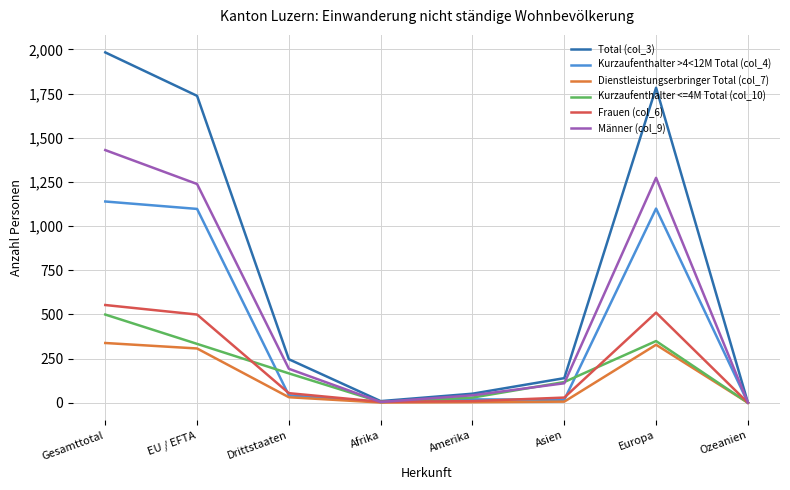

At which label does Männer (col_9) first exceed 192?

Gesamttotal